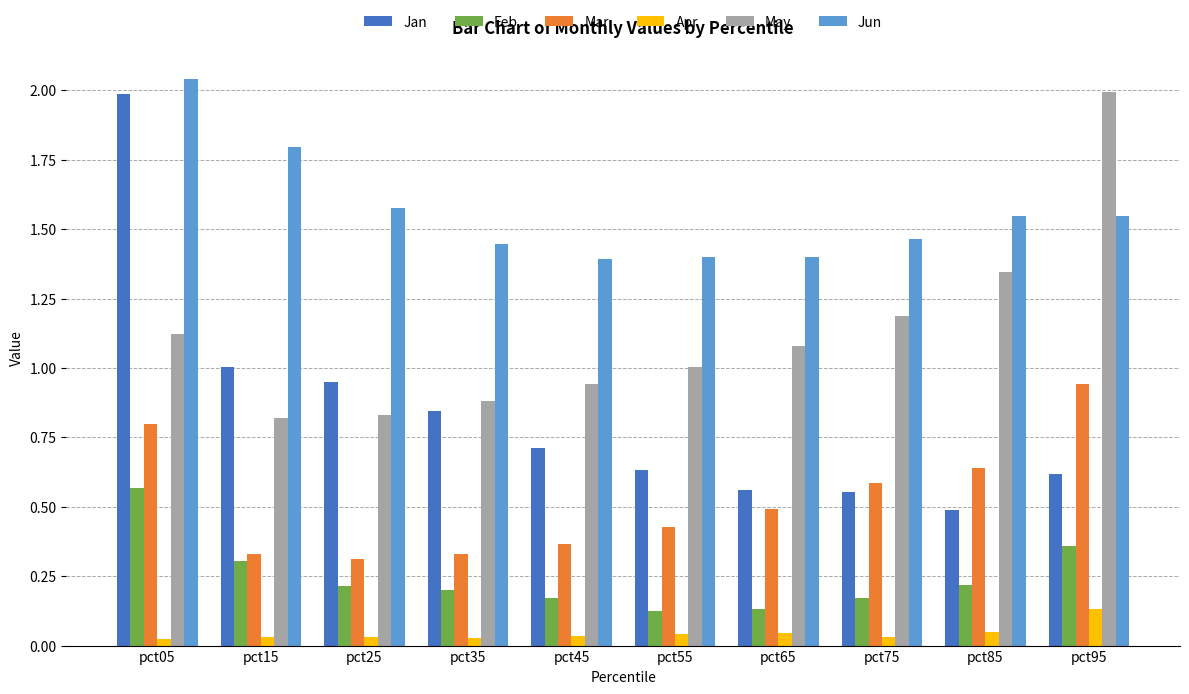

What is the sum of all Mar values?

5.2